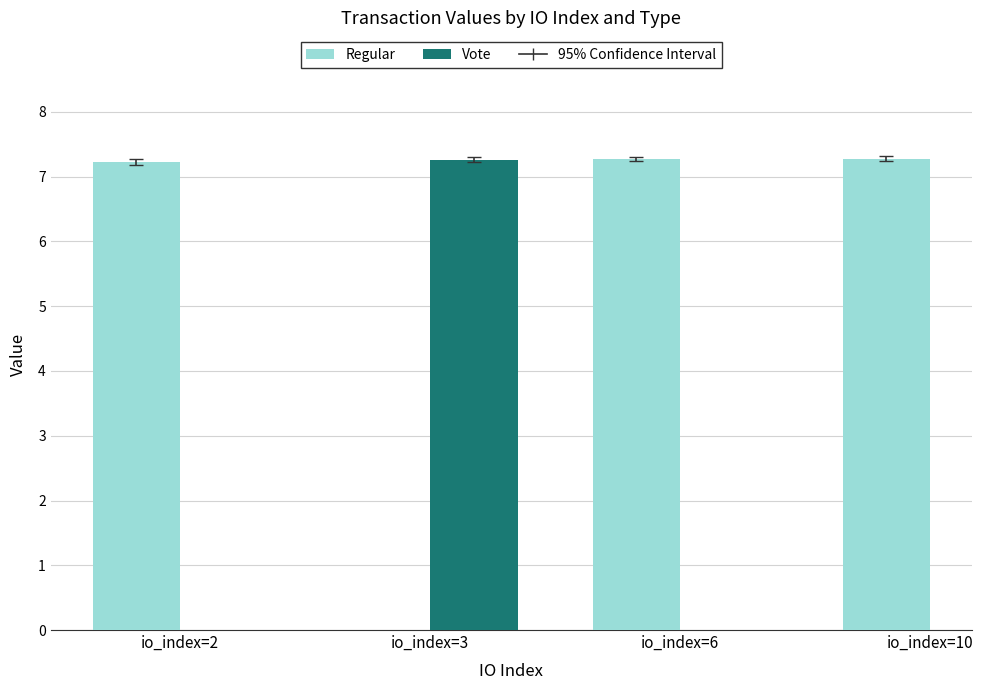

Is it true that Regular equals 7.3 at io_index=10?

True